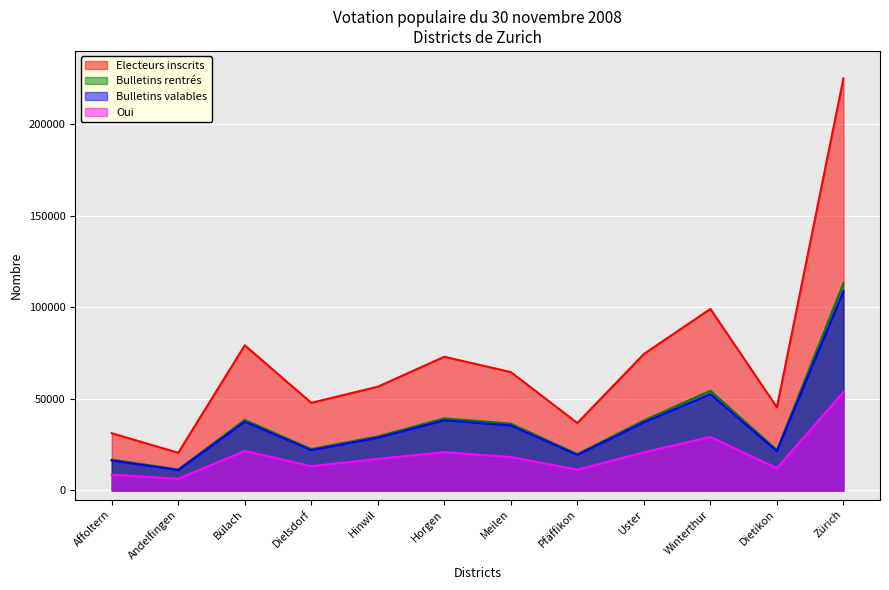

Is the value of Electeurs inscrits at Pfäffikon greater than the value of Oui at Hinwil?

Yes